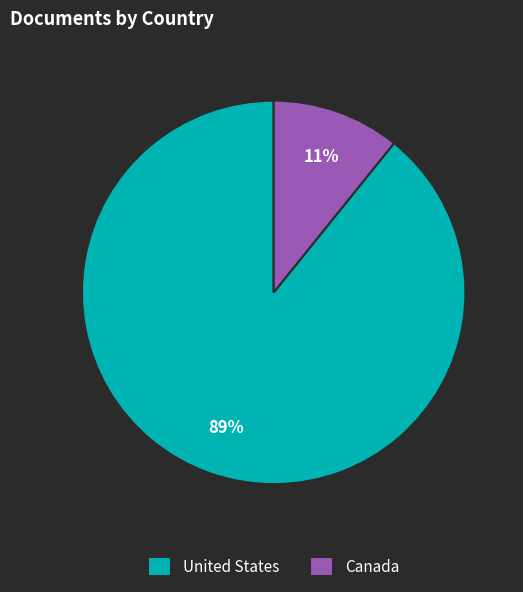

What is the majority slice?

United States